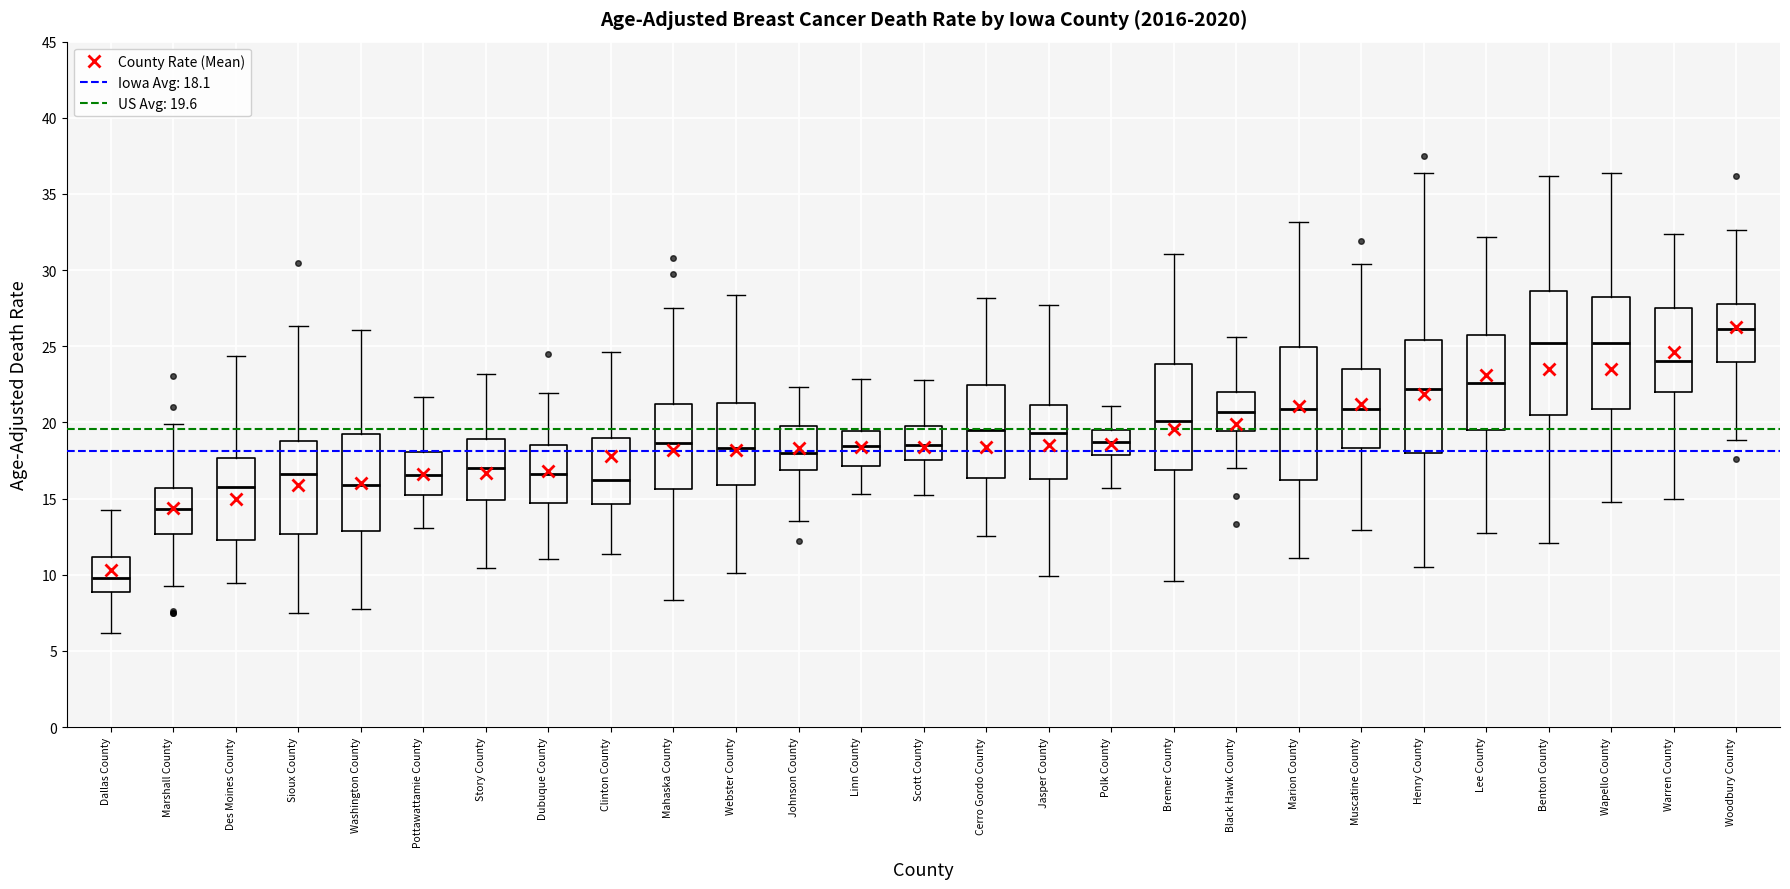

Reading left to right, transcribe this box plot: for each box, give where its median line is, the range the box spans, and where its two whiskers end, as read against the y-axis. The values are not printed on the chart, so give them approximately, as read against the axis.

Dallas County: median 10.0, box 9.0 to 11.0, whiskers 6.0 to 14.0
Marshall County: median 14.5, box 12.5 to 15.5, whiskers 9.0 to 20.0
Des Moines County: median 16.0, box 12.5 to 17.5, whiskers 9.5 to 24.5
Sioux County: median 16.5, box 12.5 to 19.0, whiskers 7.5 to 26.5
Washington County: median 16.0, box 13.0 to 19.5, whiskers 7.5 to 26.0
Pottawattamie County: median 16.5, box 15.0 to 18.0, whiskers 13.0 to 21.5
Story County: median 17.0, box 15.0 to 19.0, whiskers 10.5 to 23.0
Dubuque County: median 16.5, box 14.5 to 18.5, whiskers 11.0 to 22.0
Clinton County: median 16.0, box 14.5 to 19.0, whiskers 11.5 to 24.5
Mahaska County: median 18.5, box 15.5 to 21.0, whiskers 8.5 to 27.5
Webster County: median 18.5, box 16.0 to 21.5, whiskers 10.0 to 28.5
Johnson County: median 18.0, box 17.0 to 20.0, whiskers 13.5 to 22.5
Linn County: median 18.5, box 17.0 to 19.5, whiskers 15.5 to 23.0
Scott County: median 18.5, box 17.5 to 20.0, whiskers 15.0 to 23.0
Cerro Gordo County: median 19.5, box 16.5 to 22.5, whiskers 12.5 to 28.0
Jasper County: median 19.5, box 16.5 to 21.0, whiskers 10.0 to 27.5
Polk County: median 18.5, box 18.0 to 19.5, whiskers 15.5 to 21.0
Bremer County: median 20.0, box 17.0 to 24.0, whiskers 9.5 to 31.0
Black Hawk County: median 20.5, box 19.5 to 22.0, whiskers 17.0 to 25.5
Marion County: median 21.0, box 16.0 to 25.0, whiskers 11.0 to 33.0
Muscatine County: median 21.0, box 18.5 to 23.5, whiskers 13.0 to 30.5
Henry County: median 22.0, box 18.0 to 25.5, whiskers 10.5 to 36.5
Lee County: median 22.5, box 19.5 to 25.5, whiskers 13.0 to 32.0
Benton County: median 25.0, box 20.5 to 28.5, whiskers 12.0 to 36.0
Wapello County: median 25.0, box 21.0 to 28.0, whiskers 15.0 to 36.5
Warren County: median 24.0, box 22.0 to 27.5, whiskers 15.0 to 32.5
Woodbury County: median 26.0, box 24.0 to 28.0, whiskers 19.0 to 32.5